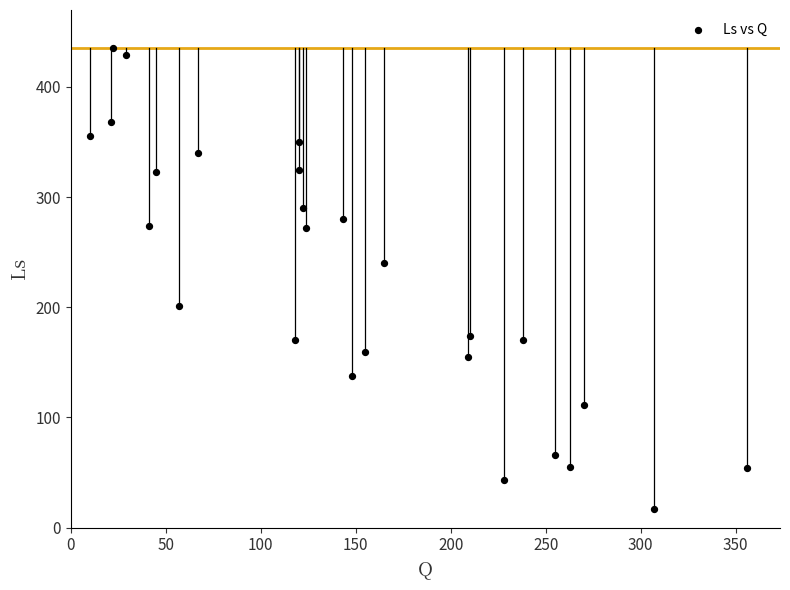

What Y value in the scatter plot is closest to 226?

240